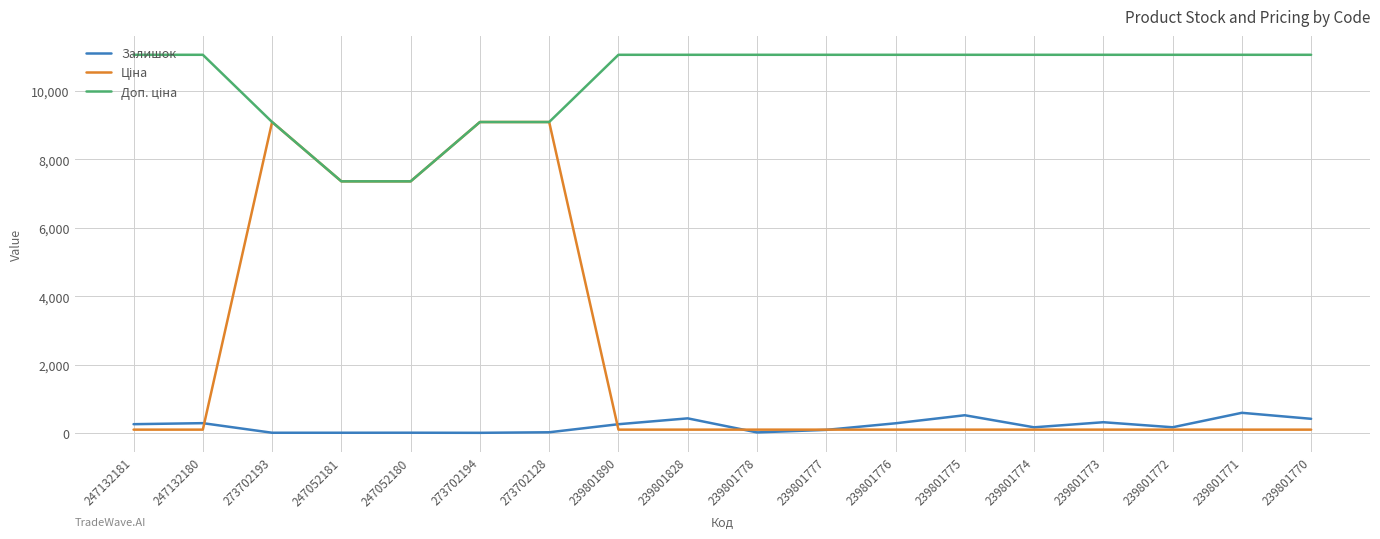

What is the spread (max minus min) of values at 239801777?

10951.0